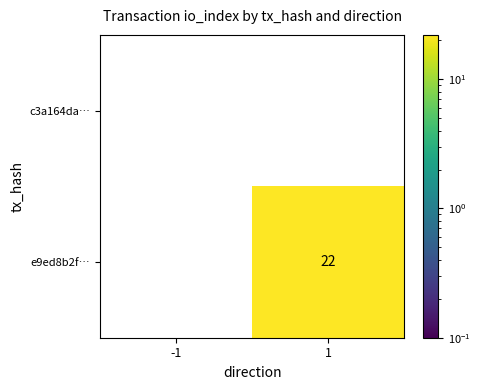

Count the number of categories in the chart.

2